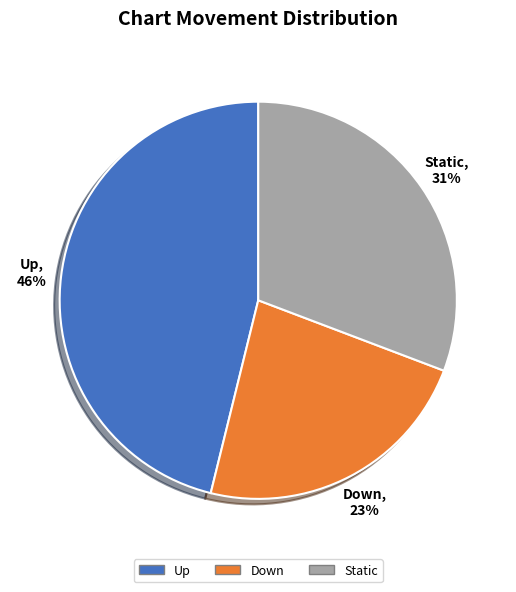

Rank the categories by value from highest to lowest.

Up, Static, Down